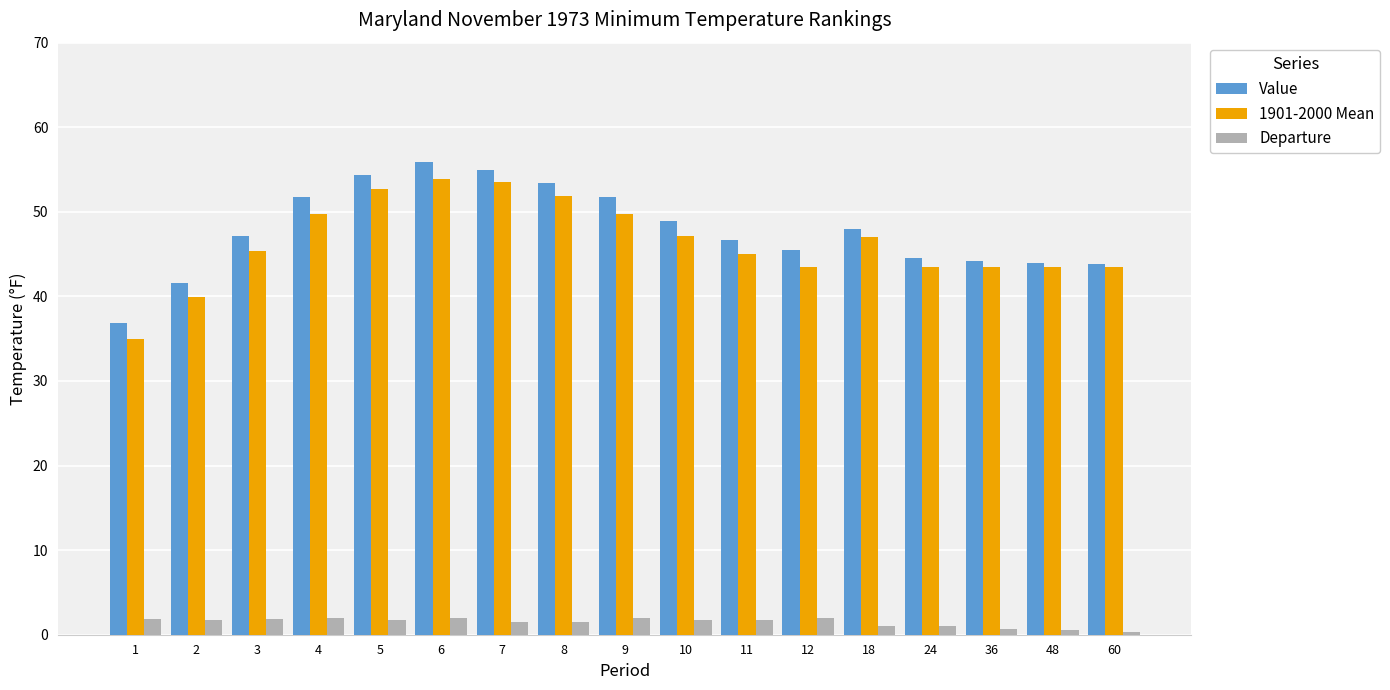

What is the value of the Departure bar at the 10th from the left?

1.7